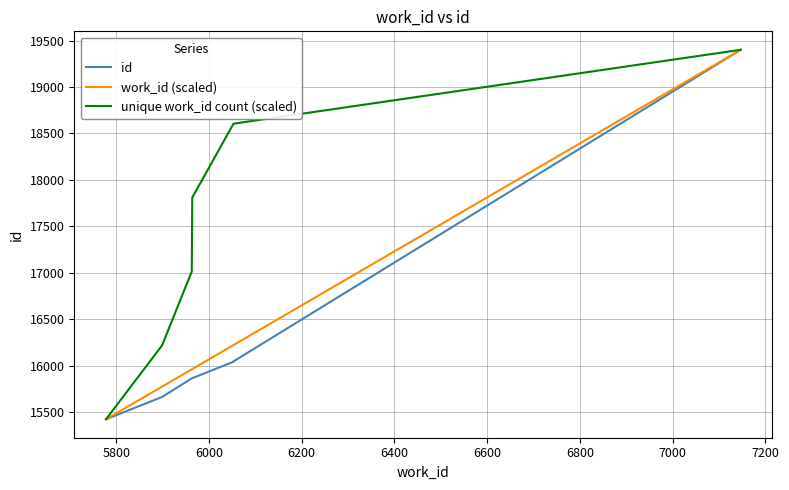

Which has a higher value, 7200 or 5800?

7200